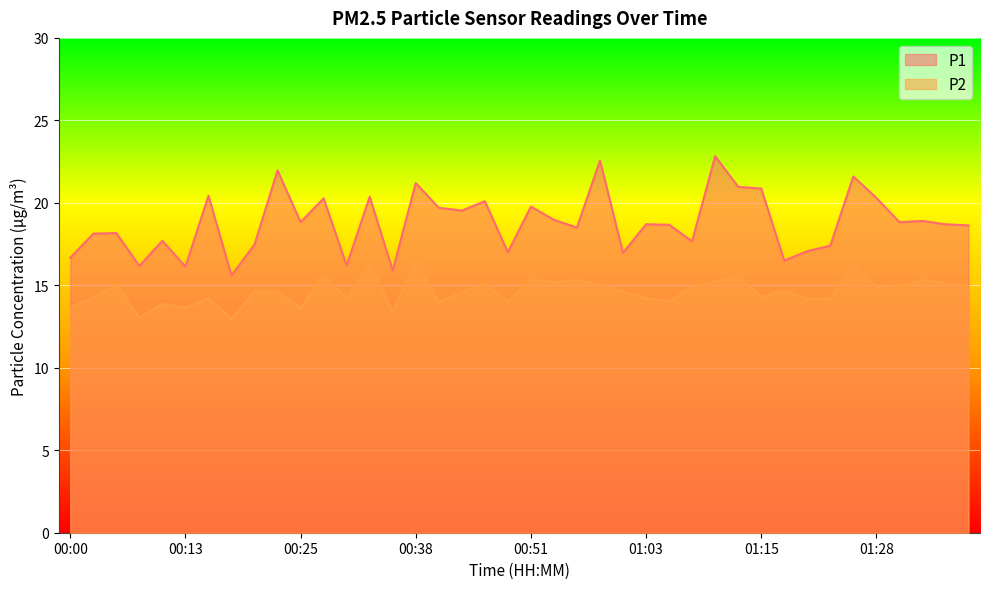

Which label corresponds to the smallest value in the chart?

00:18